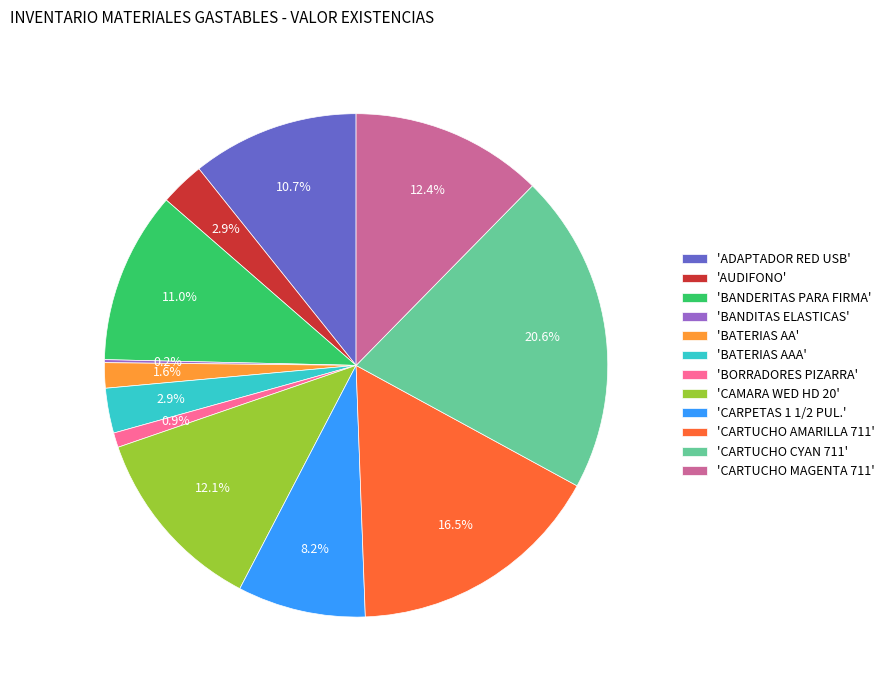

Between 'CARTUCHO CYAN 711' and 'ADAPTADOR RED USB', which is larger?

'CARTUCHO CYAN 711'